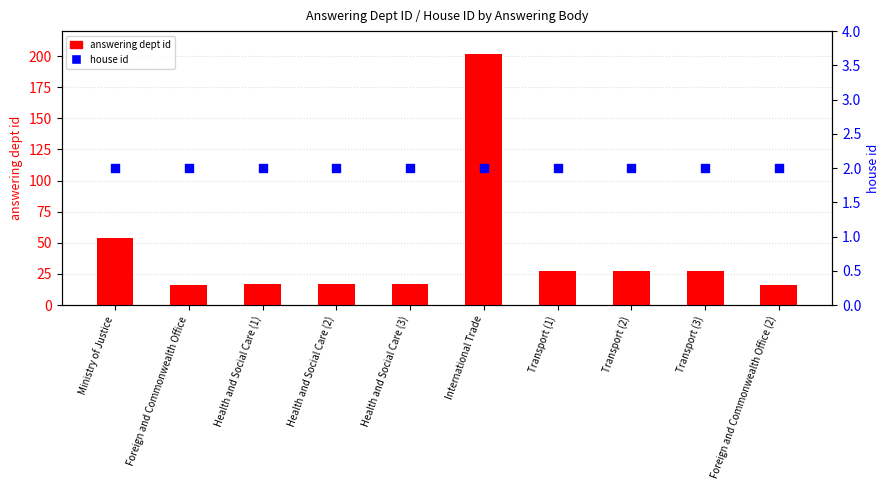

At how many categories does at least one series exceed 127?

1